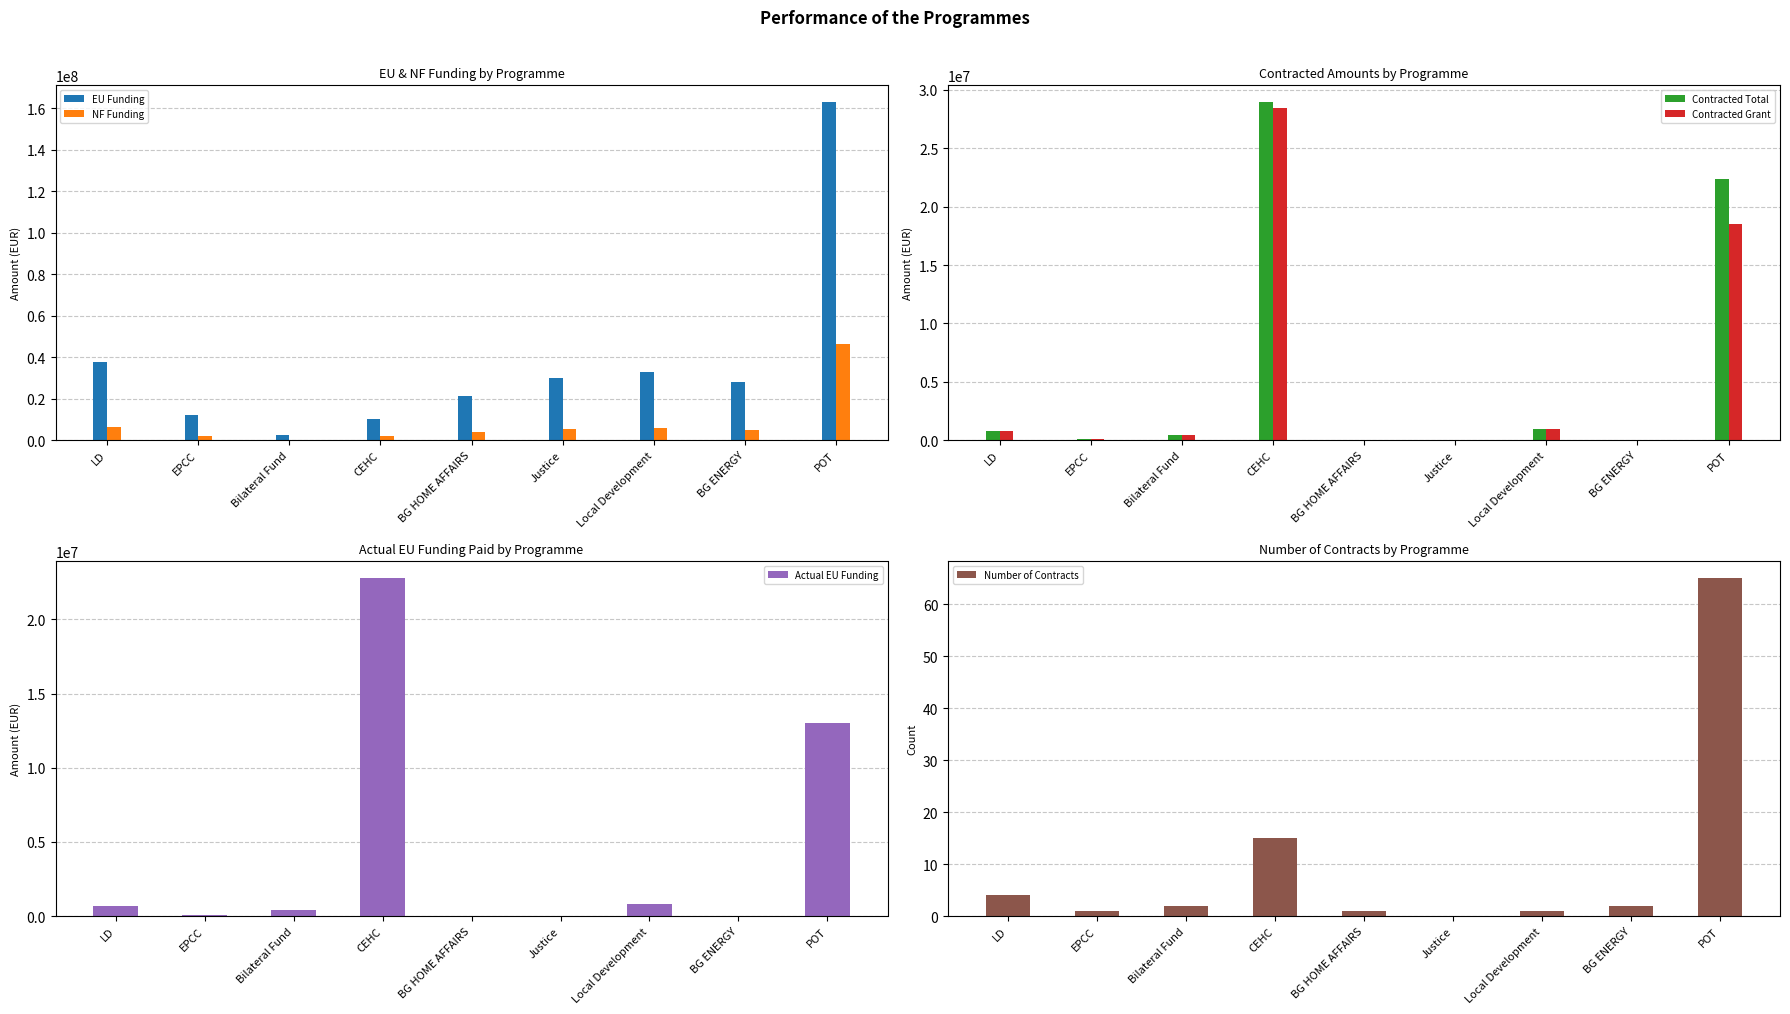

At which label does Contracted Grant reach its peak?

CEHC